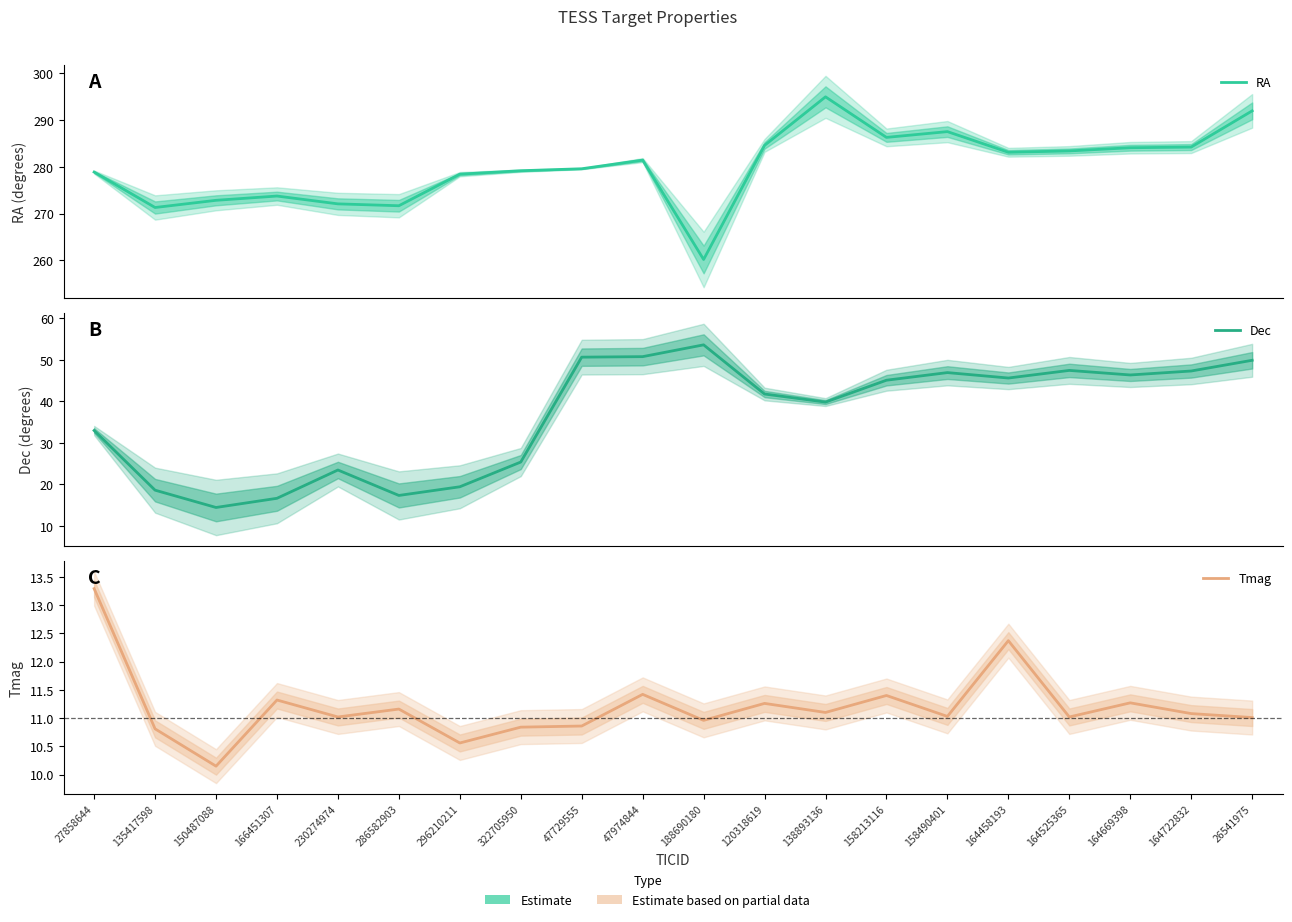

What are all the series names shown in the legend?

RA, Dec, Tmag